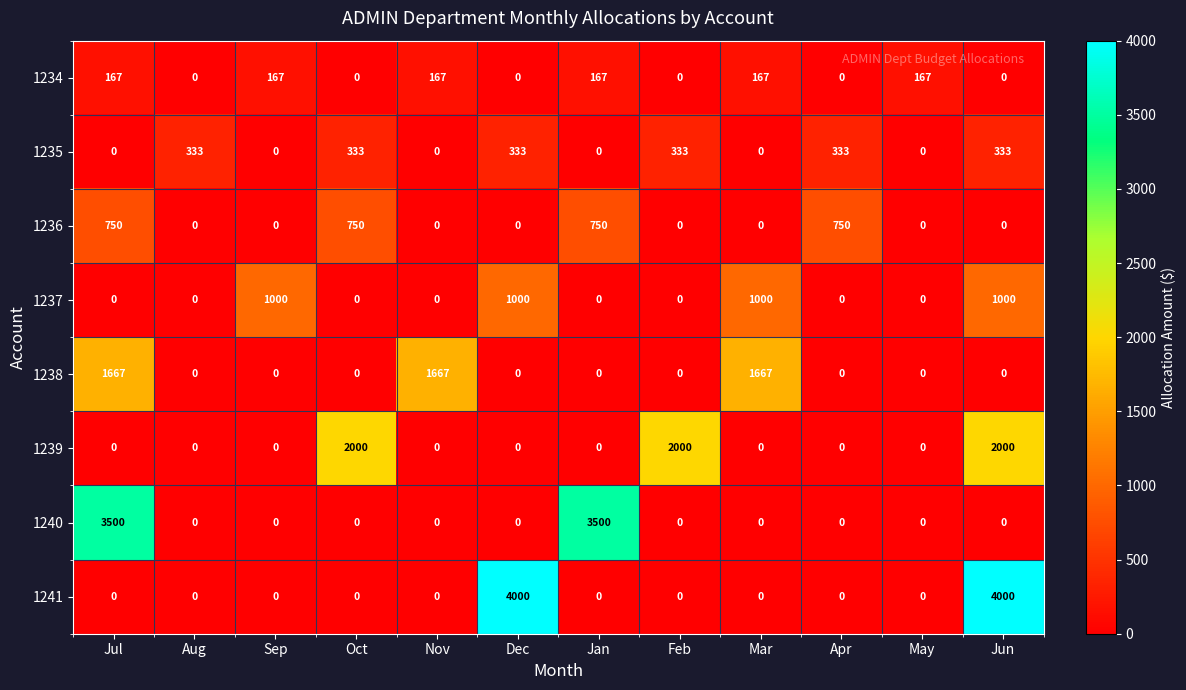

List the series in order of their peak value, highest first.

1241, 1240, 1239, 1238, 1237, 1236, 1235, 1234